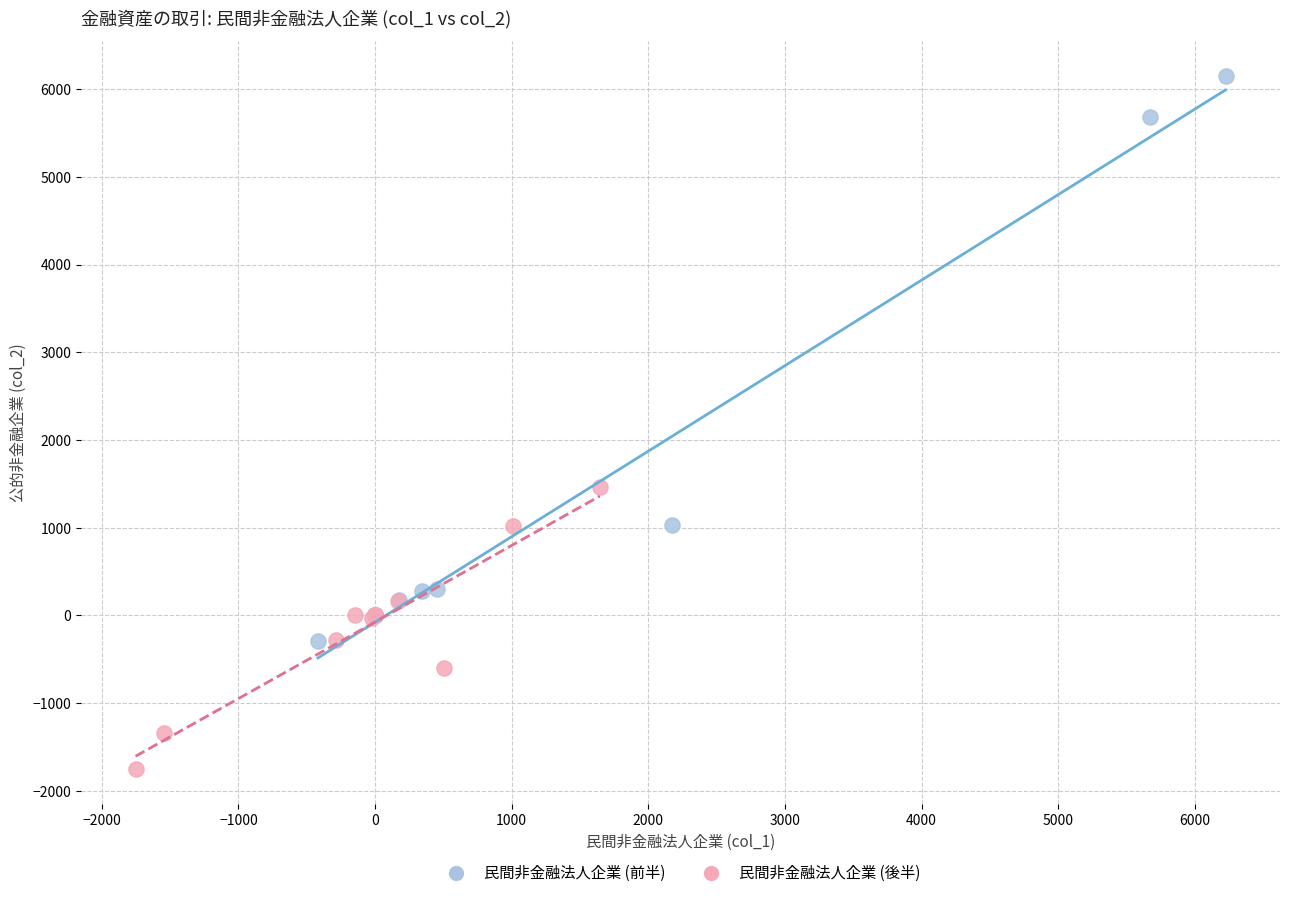

Which series contains the highest Y value?

民間非金融法人企業 (前半)